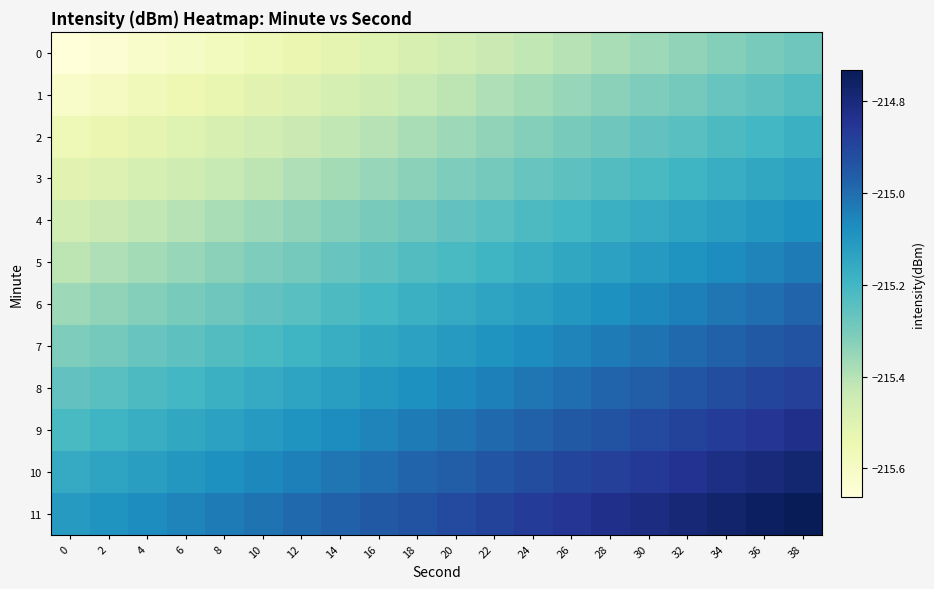

What is the spread (max minus min) of values at 36?

0.6